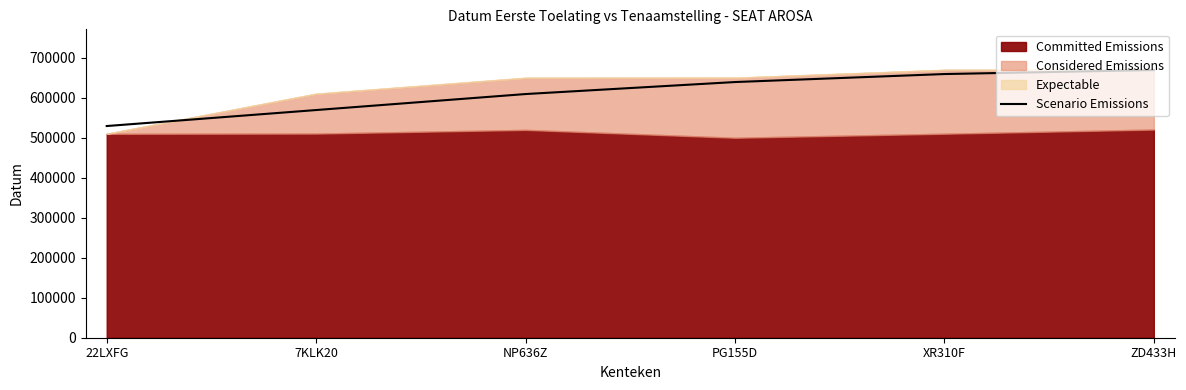

Rank the categories by value from lowest to highest.

22LXFG, 7KLK20, NP636Z, PG155D, XR310F, ZD433H